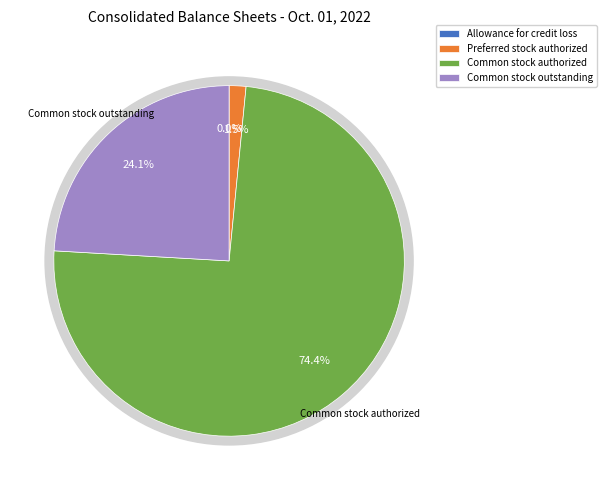

Between Common stock authorized and Preferred stock authorized, which is larger?

Common stock authorized